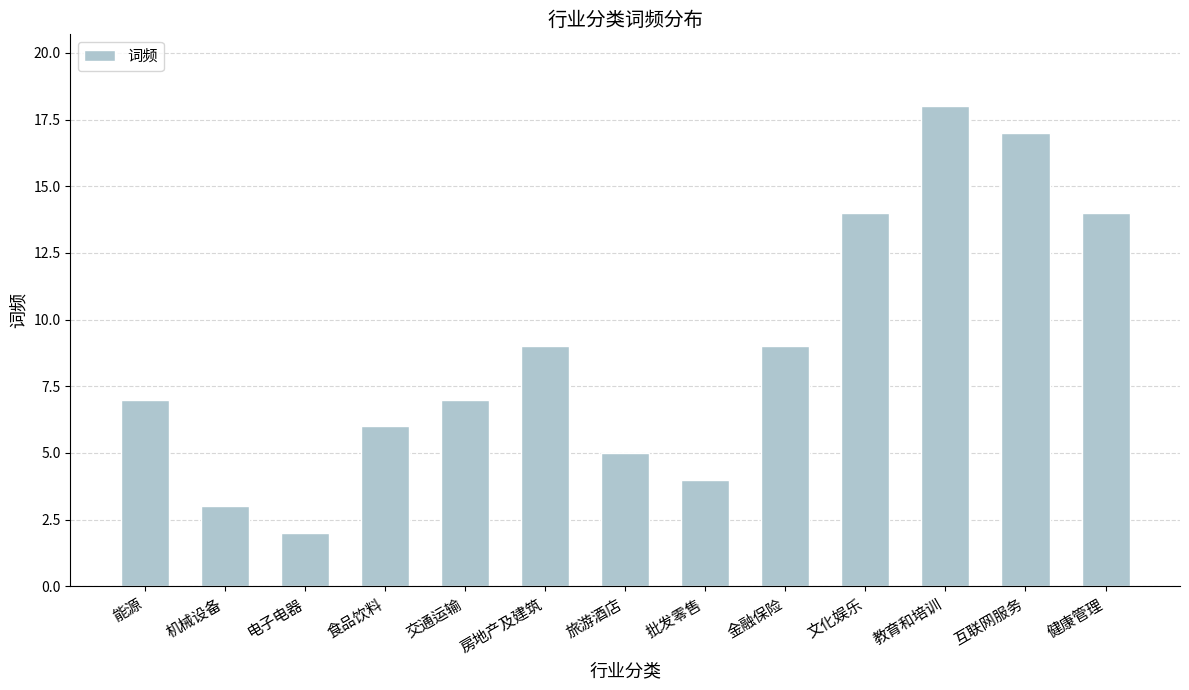

What is the sum of all values?

115